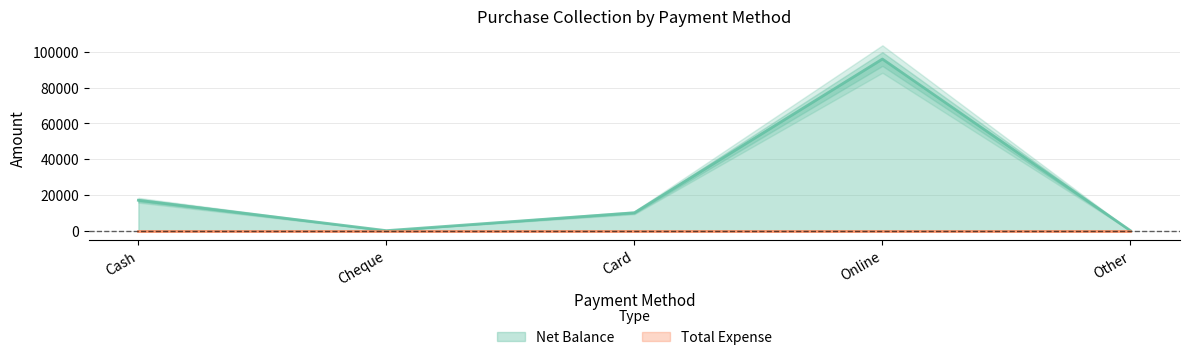

Which has a higher value, Card or Online?

Online